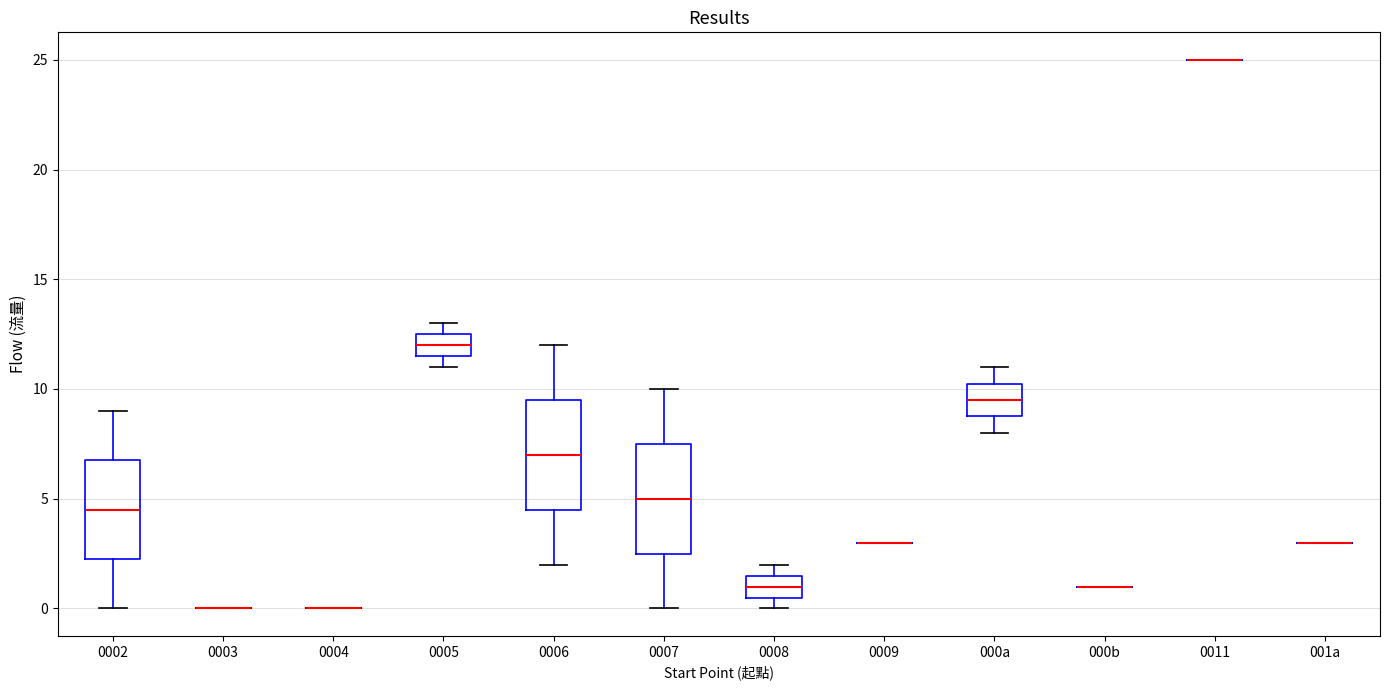

Reading left to right, transcribe this box plot: for each box, give where its median line is, the range the box spans, and where its two whiskers end, as read against the y-axis. The values are not printed on the chart, so give them approximately, as read against the axis.

0002: median 4.5, box 2.5 to 7.0, whiskers 0.0 to 9.0
0003: box collapsed to a line at 0.0, whiskers 0.0 to 0.0
0004: box collapsed to a line at 0.0, whiskers 0.0 to 0.0
0005: median 12.0, box 11.5 to 12.5, whiskers 11.0 to 13.0
0006: median 7.0, box 4.5 to 9.5, whiskers 2.0 to 12.0
0007: median 5.0, box 2.5 to 7.5, whiskers 0.0 to 10.0
0008: median 1.0, box 0.5 to 1.5, whiskers 0.0 to 2.0
0009: box collapsed to a line at 3.0, whiskers 3.0 to 3.0
000a: median 9.5, box 9.0 to 10.5, whiskers 8.0 to 11.0
000b: box collapsed to a line at 1.0, whiskers 1.0 to 1.0
0011: box collapsed to a line at 25.0, whiskers 25.0 to 25.0
001a: box collapsed to a line at 3.0, whiskers 3.0 to 3.0